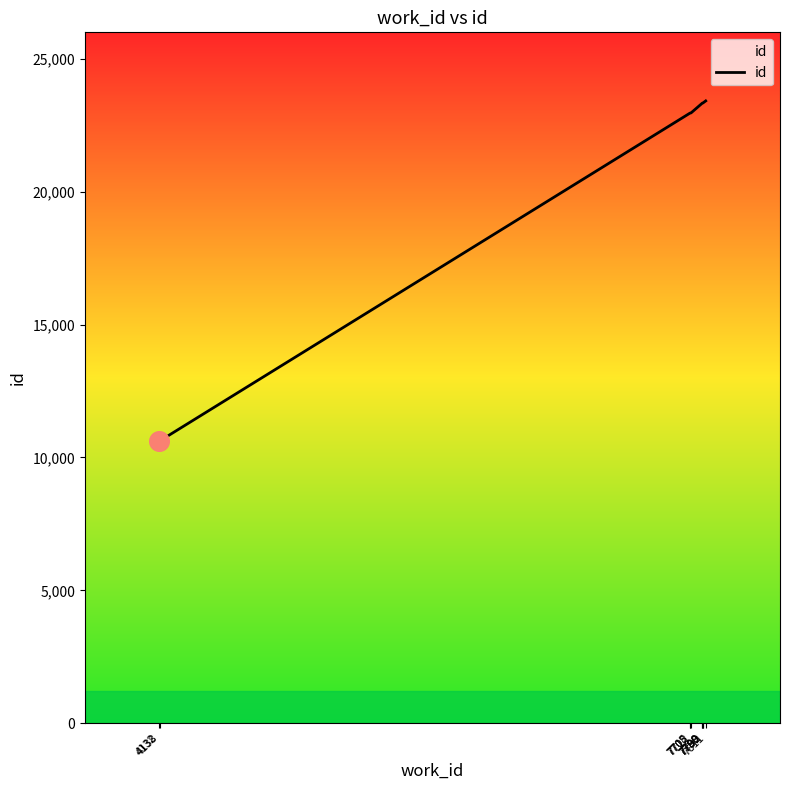

Between 7712 and 4132, which is larger?

7712